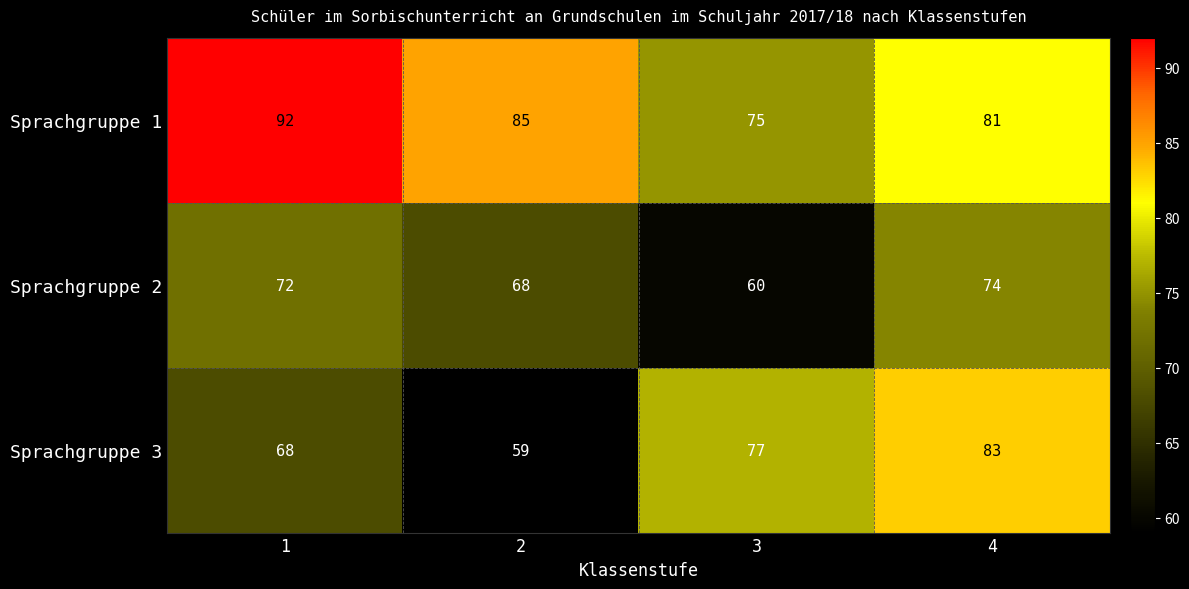

At which category is the sum across all series the highest?

4